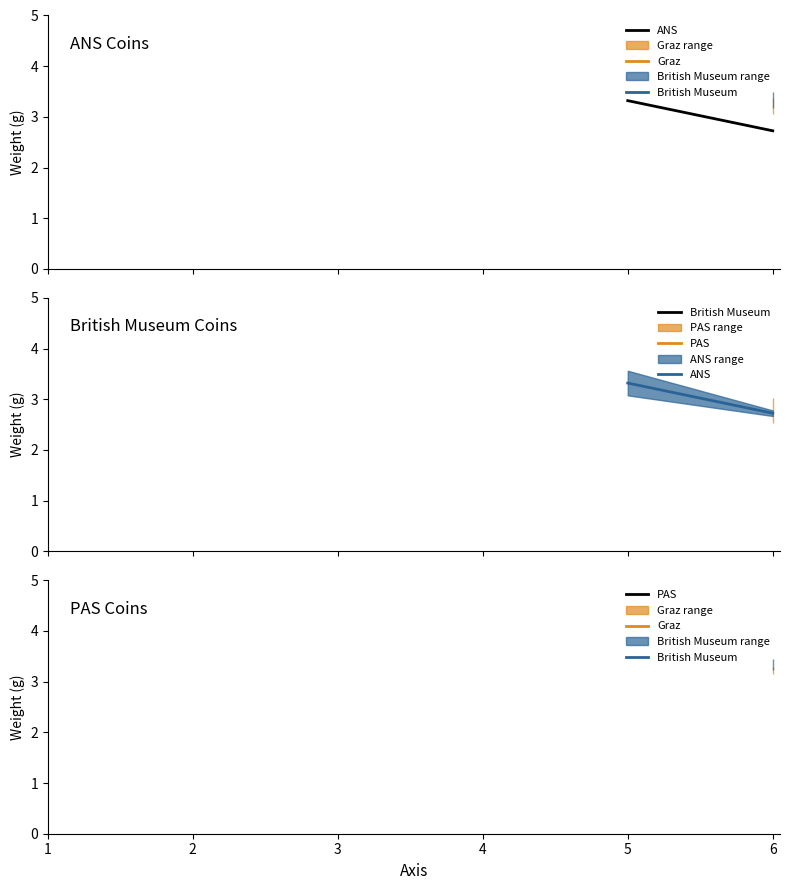

What is the value of the 1st point from the left?

3.3